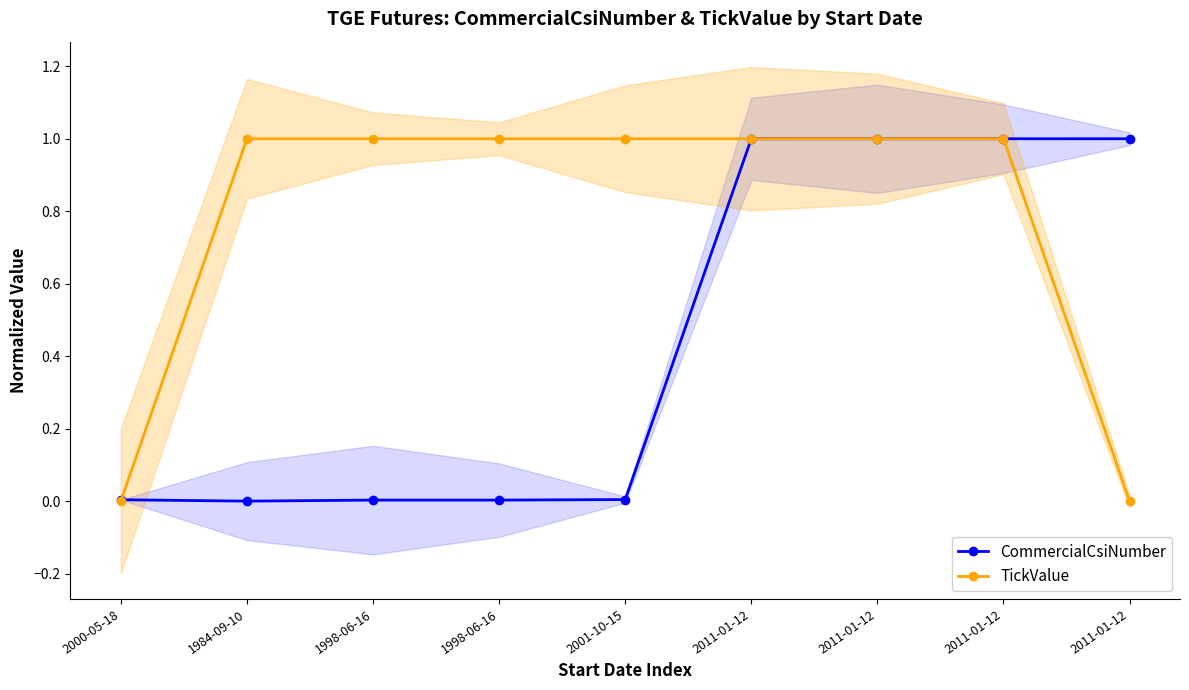

Which series has the widest spread of values?

CommercialCsiNumber